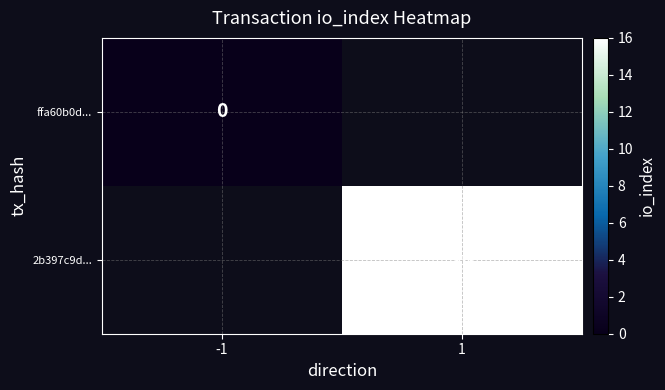

True or false: 2b397c9d... has a value of 16 at 1.

True